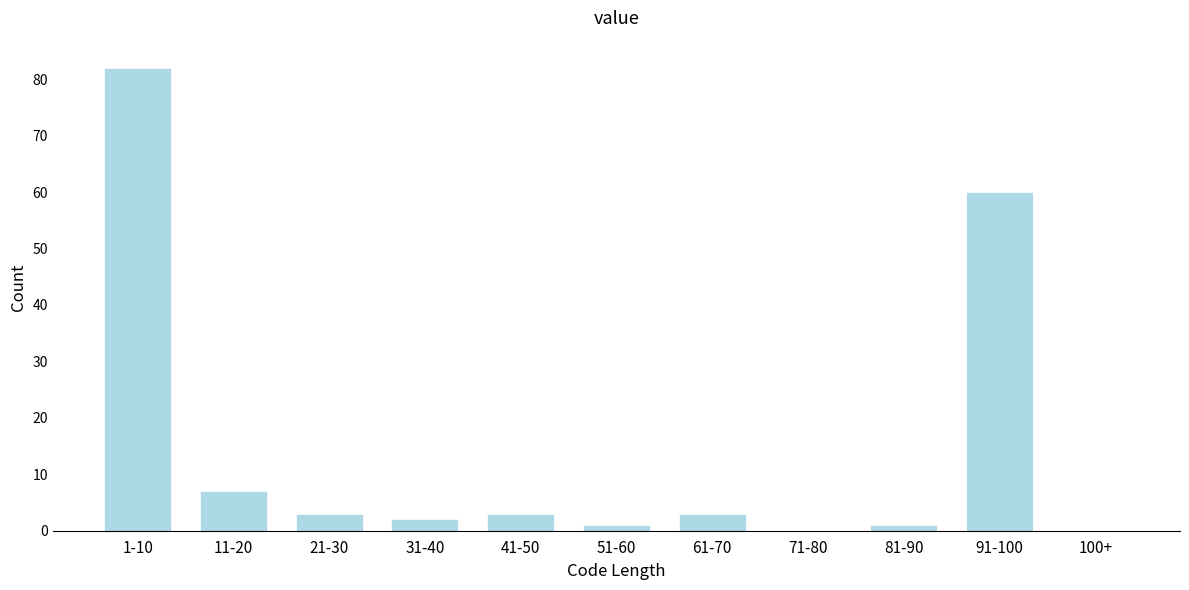

Reading left to right, list all the values displayed in this chart.

1-10=82	11-20=7	21-30=3	31-40=2	41-50=3	51-60=1	61-70=3	71-80=0	81-90=1	91-100=60	100+=0